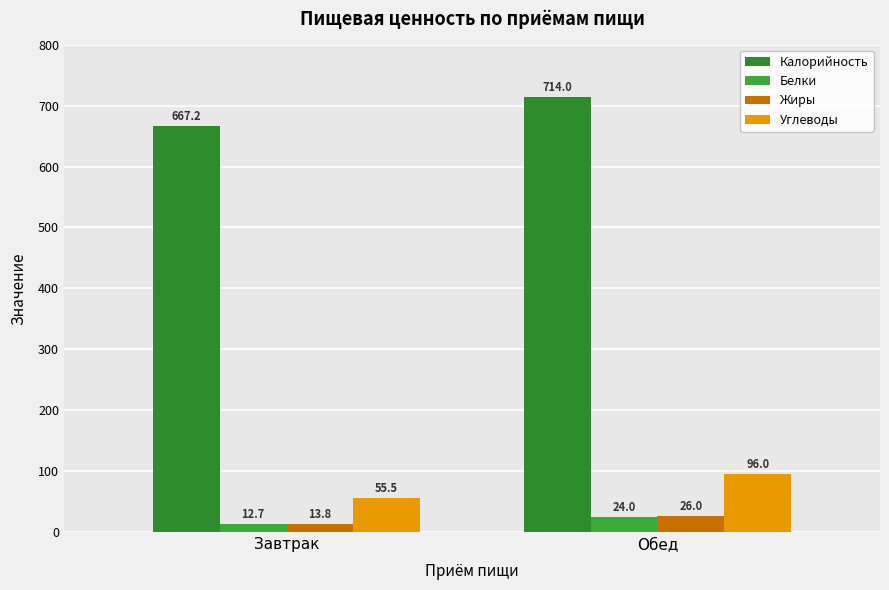

What is the sum of the Белки values at Завтрак and Обед?

36.7